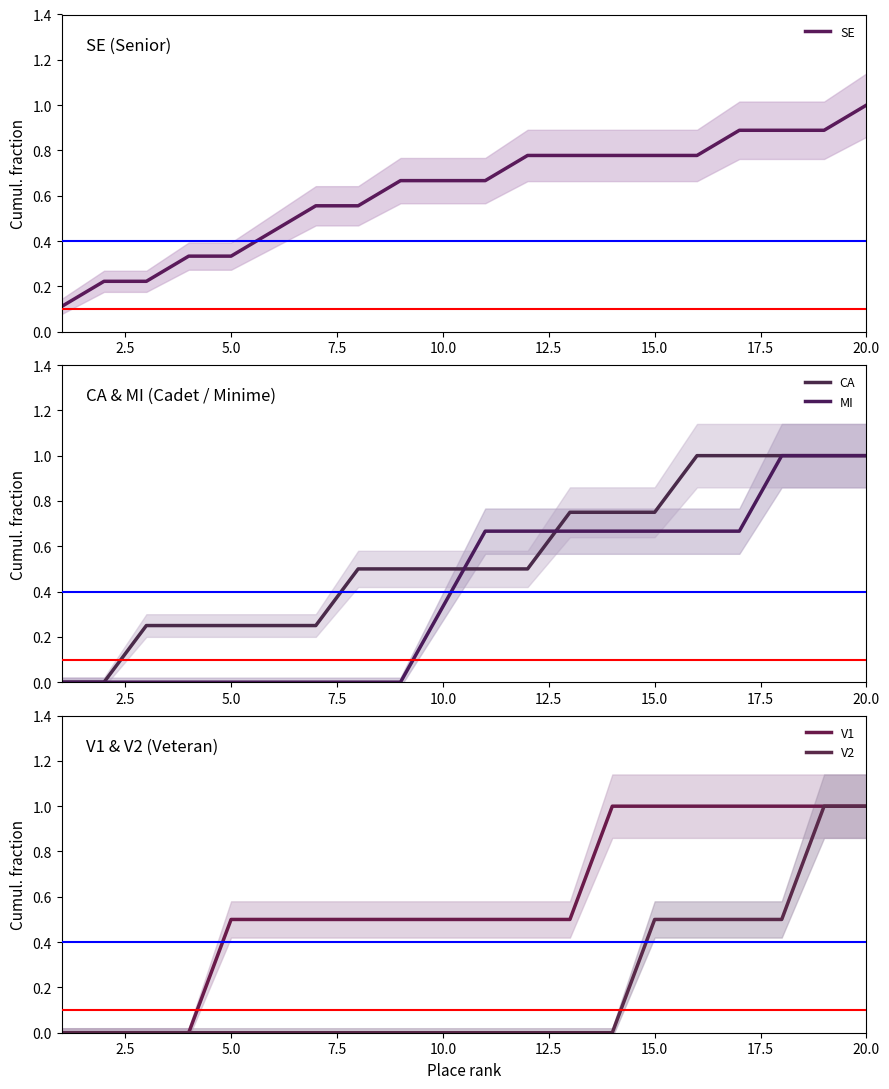

Is it true that SE equals 0.2 at 18?

False